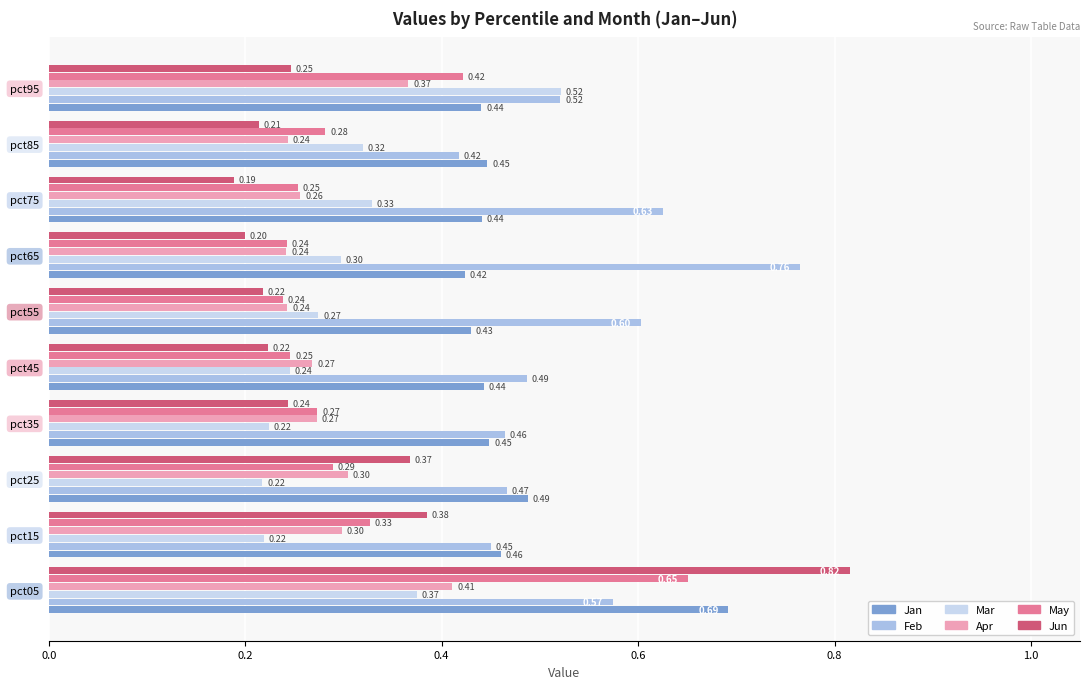

What is the difference between the maximum and minimum values in the Feb series?

0.3